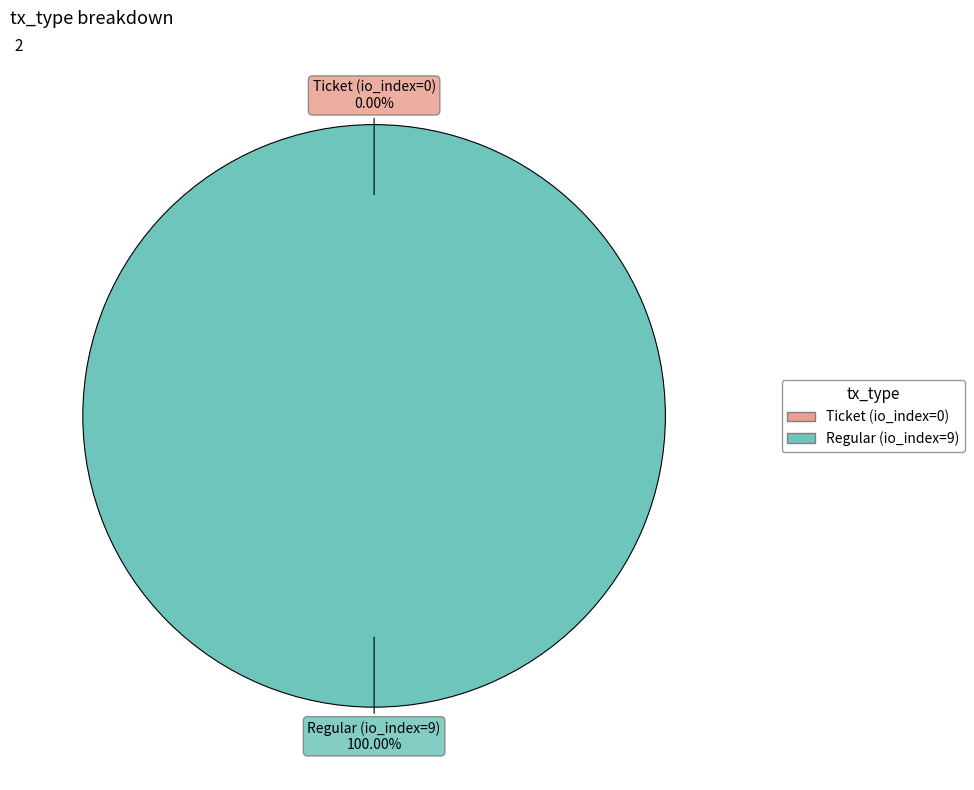

Does Regular (io_index=9) account for over 50% of the chart?

Yes